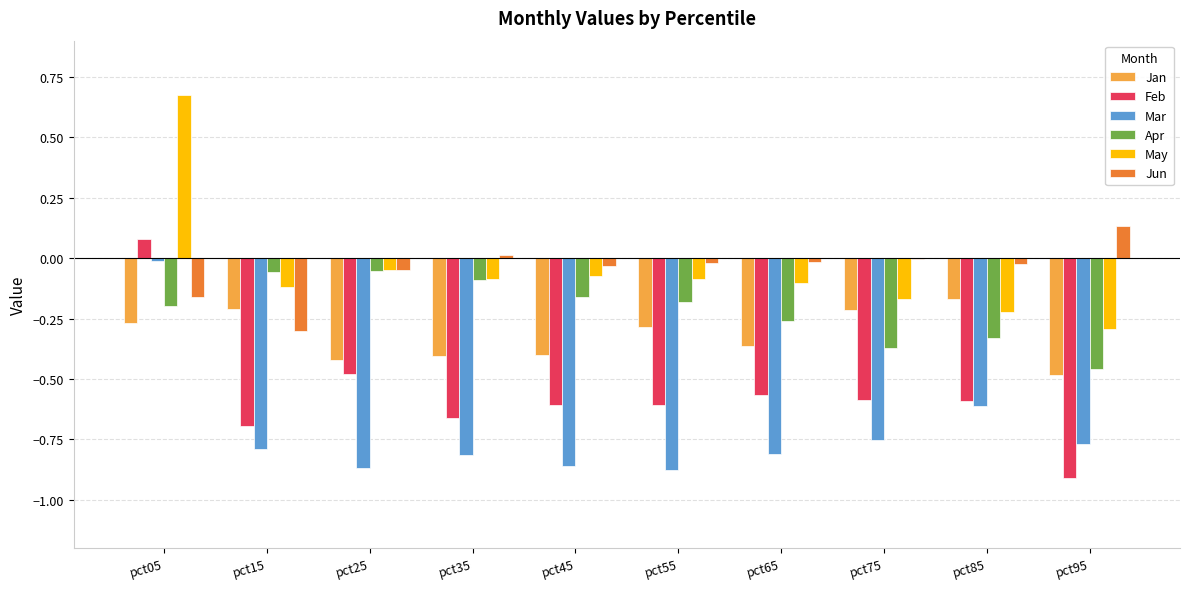

True or false: Jun has a value of -0.0 at pct25.

True